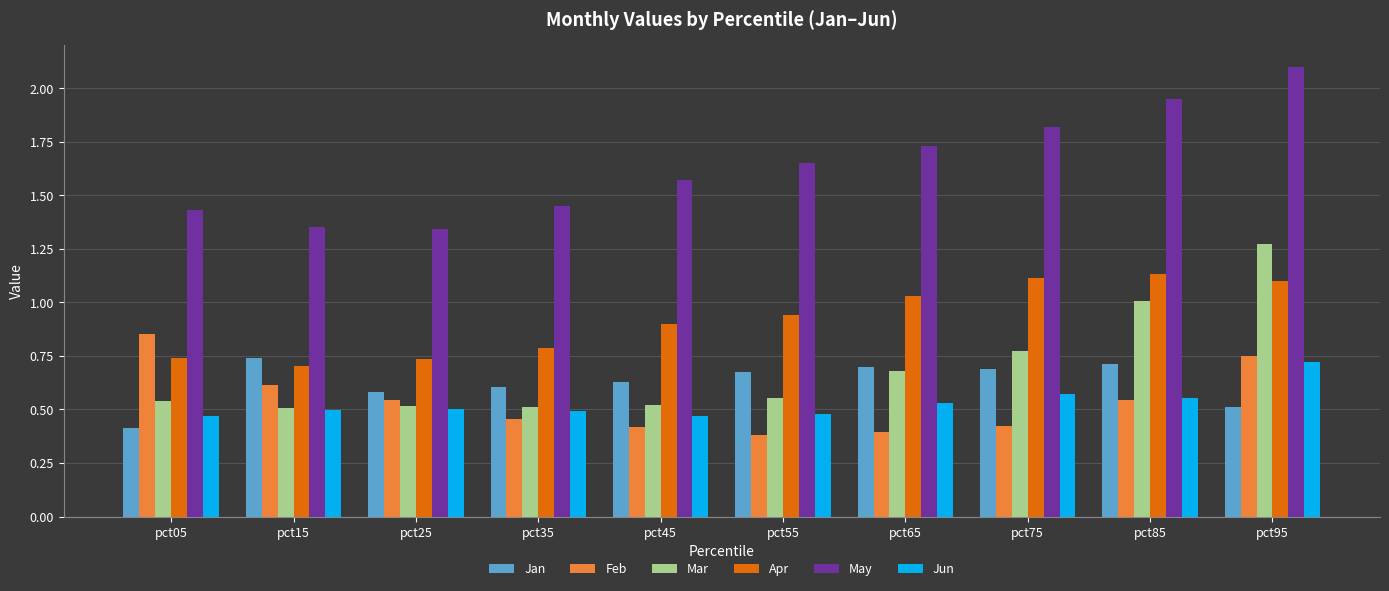

How many data points does each series have?

10